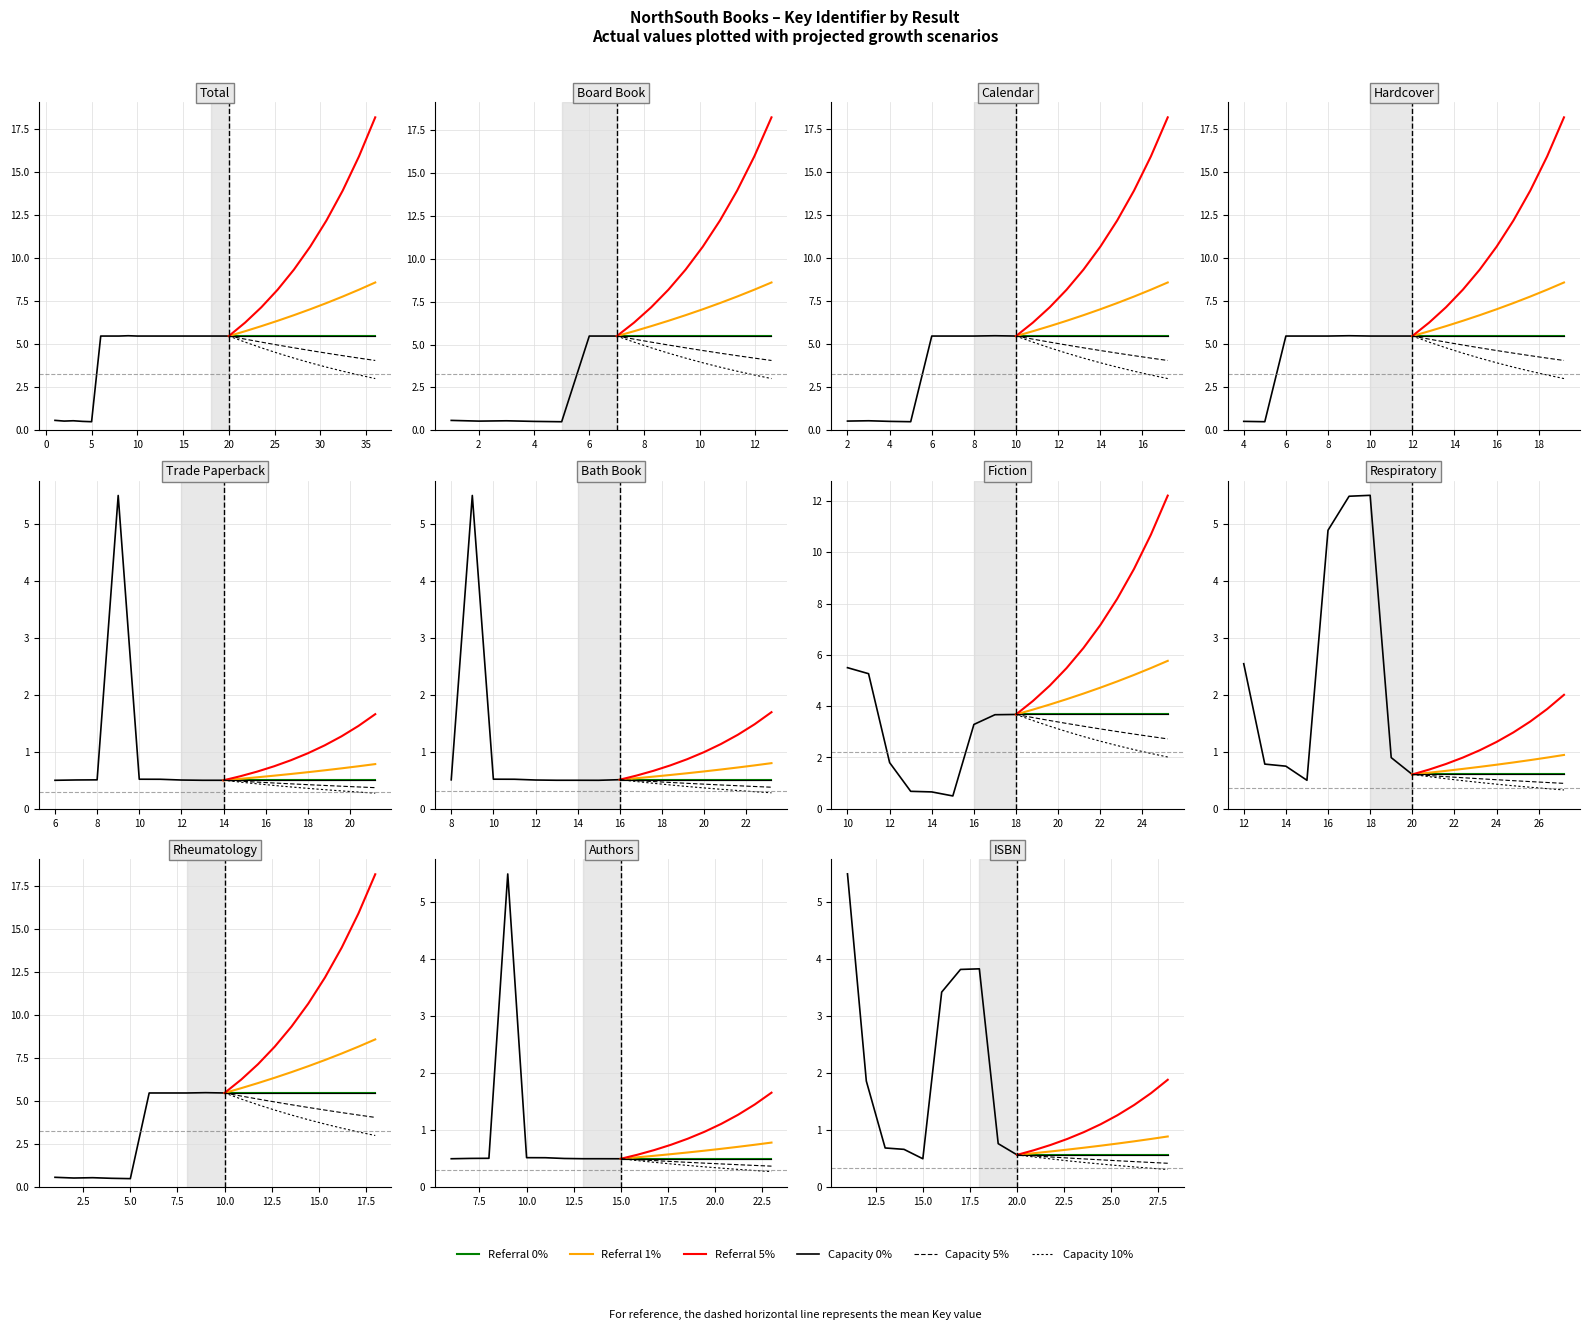

How many points are higher than both their immediate neighbors (excluding endpoints)?

3